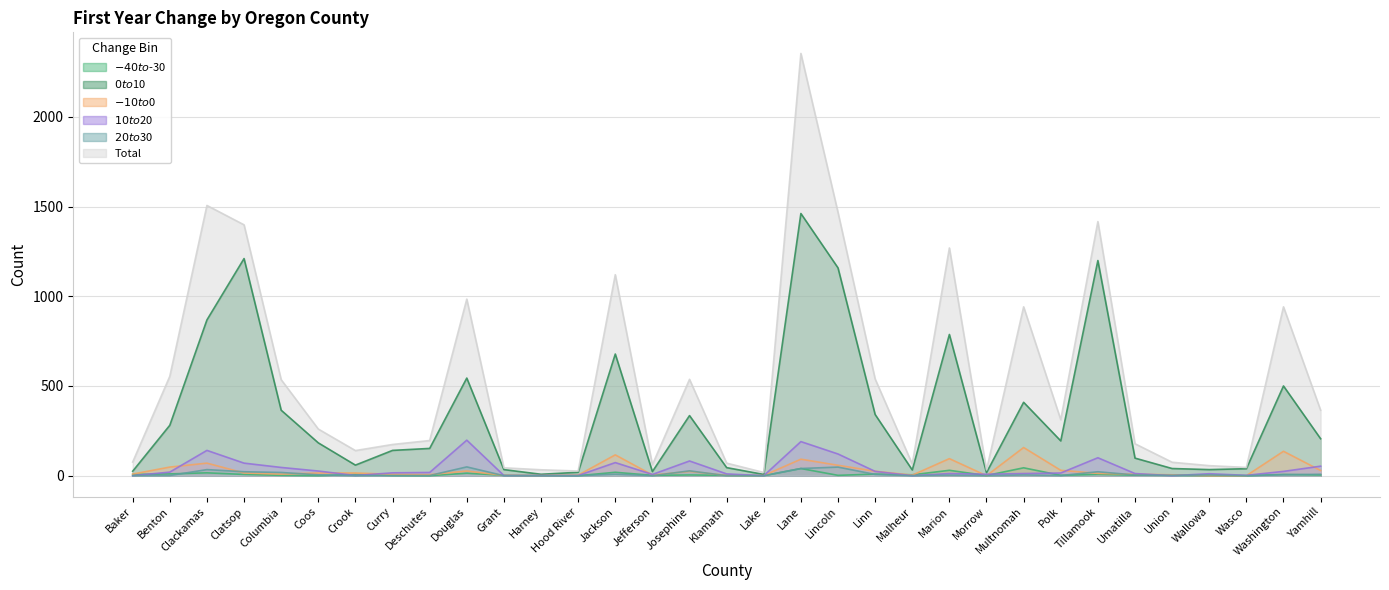

What is the difference between the highest and lowest values at Benton?

553